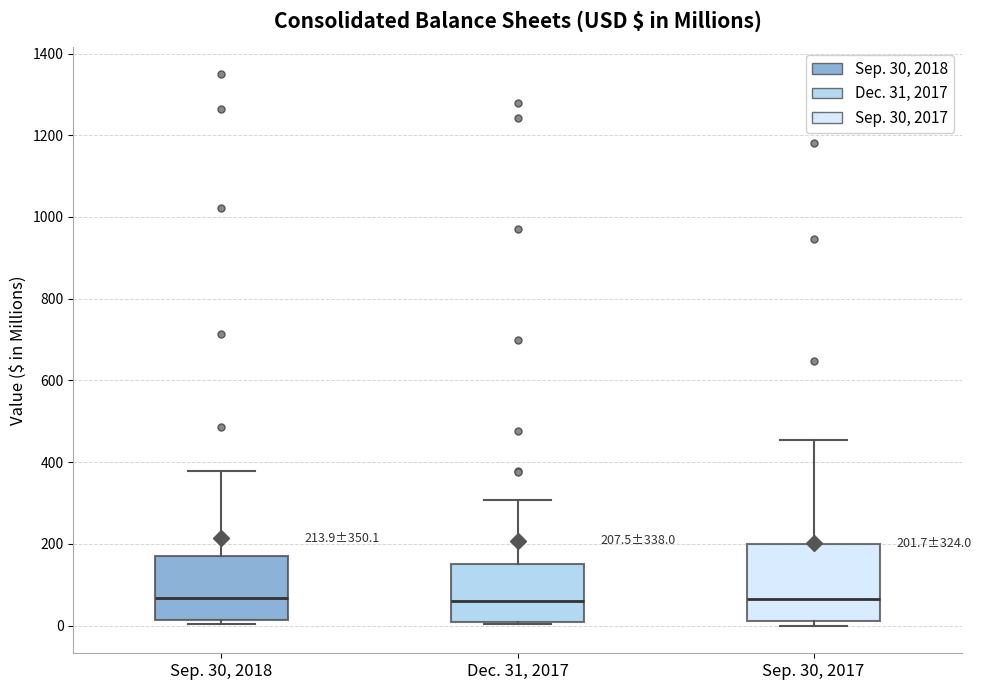

Comparing the boxes themselves (not the whiskers), which one is the tallest?

Sep. 30, 2017